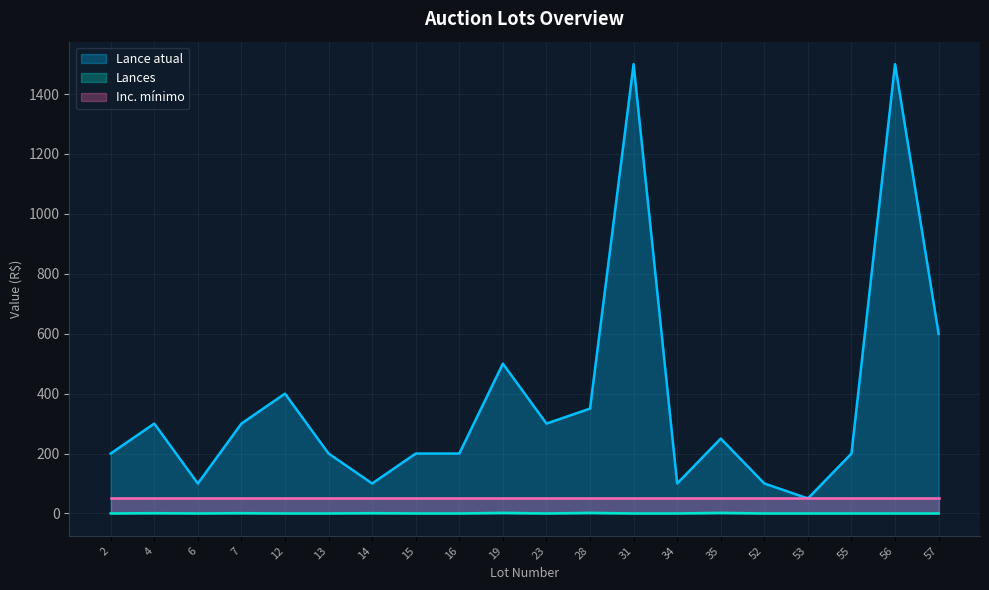

At which label is Lance atual closest to 775?

57